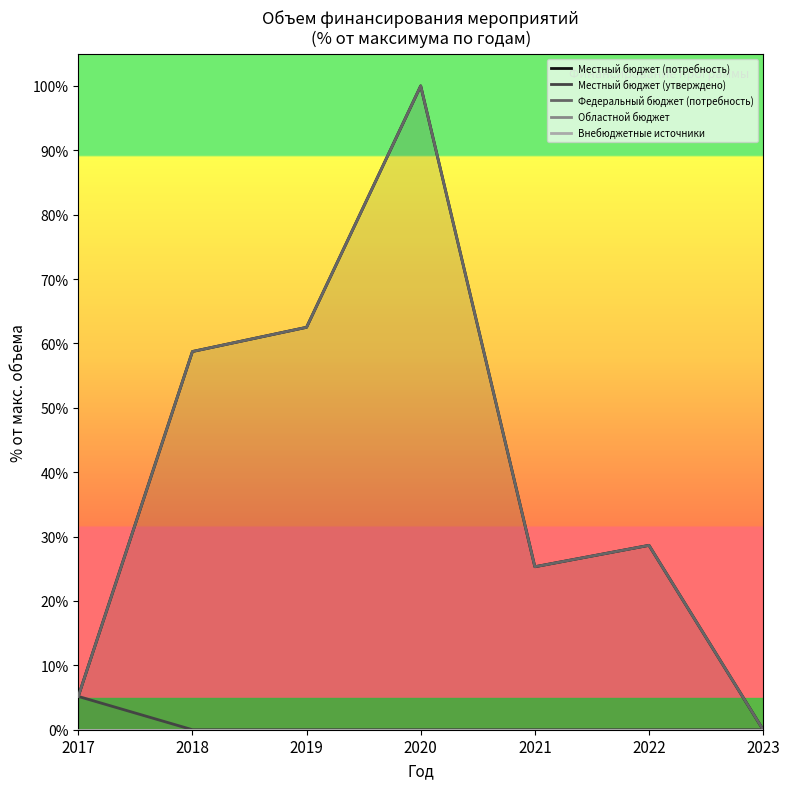

Which label corresponds to the largest value in the chart?

2020